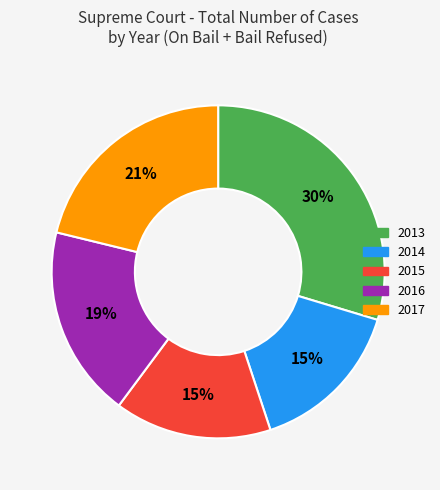

Count the number of slices in the pie.

5